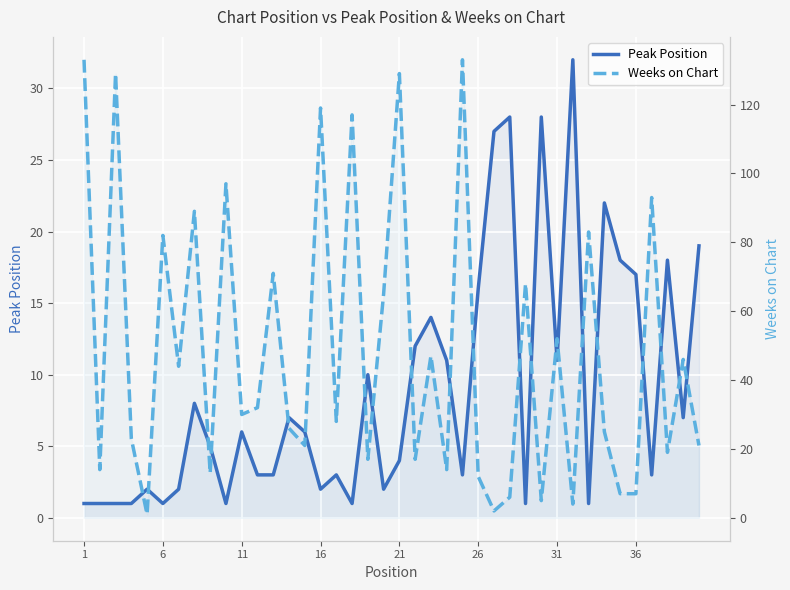

How many distinct data groups are displayed?

2